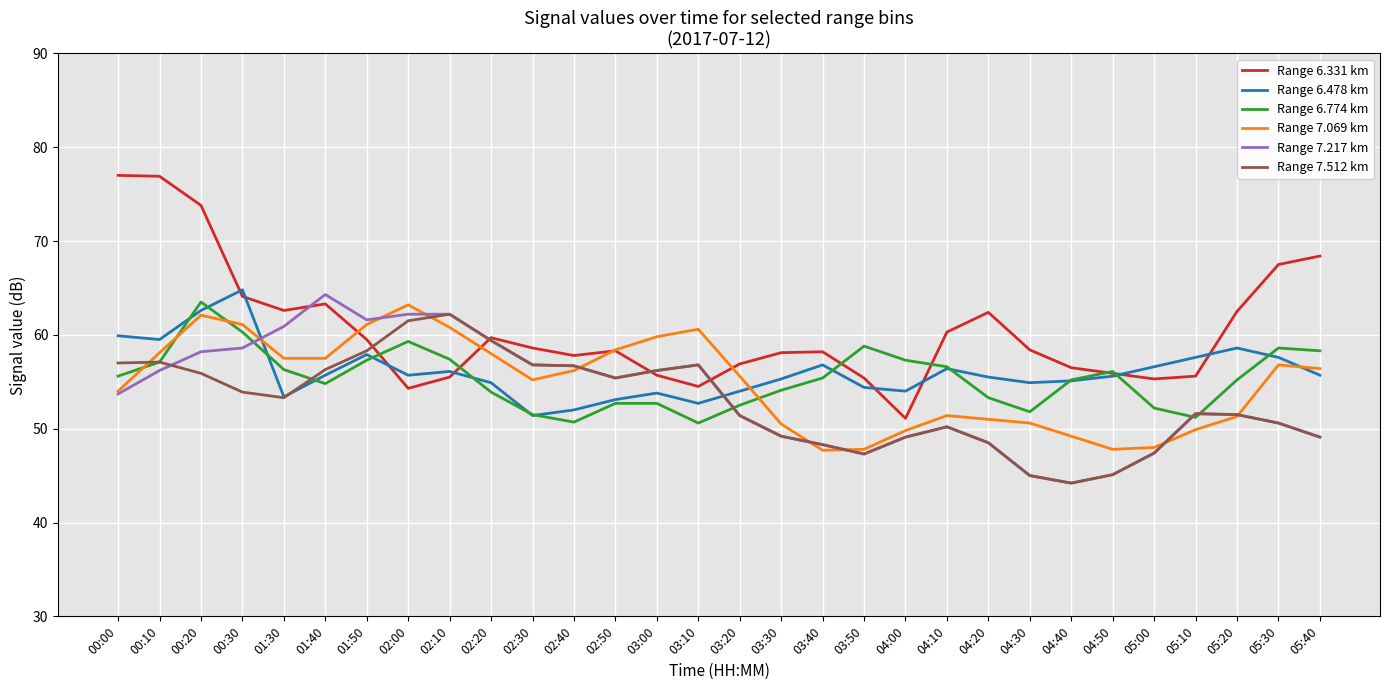

At which category is the sum across all series the highest?

00:20